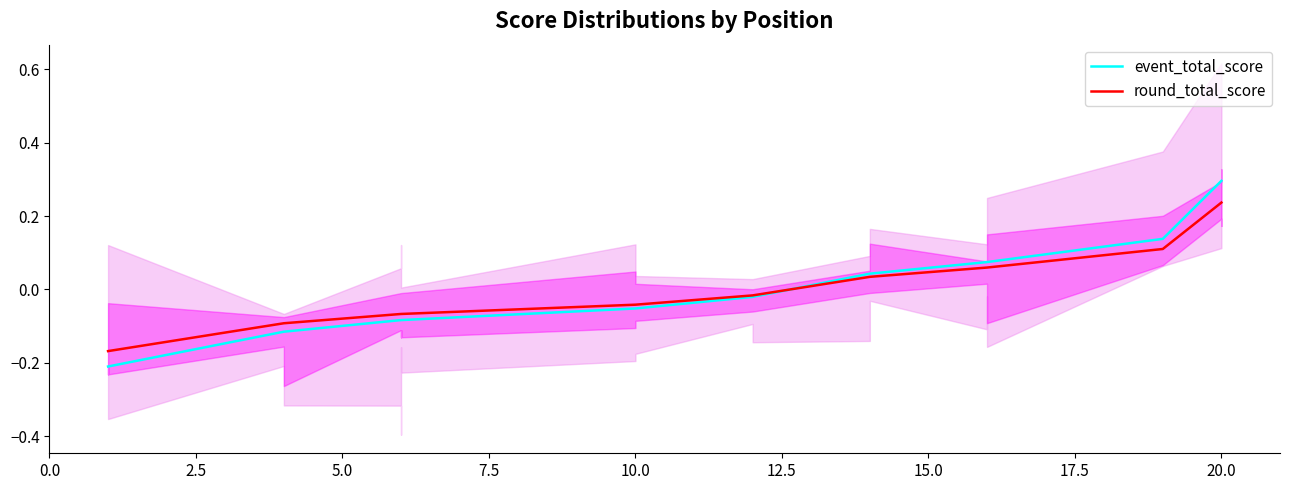

How many lines are shown in the chart?

2